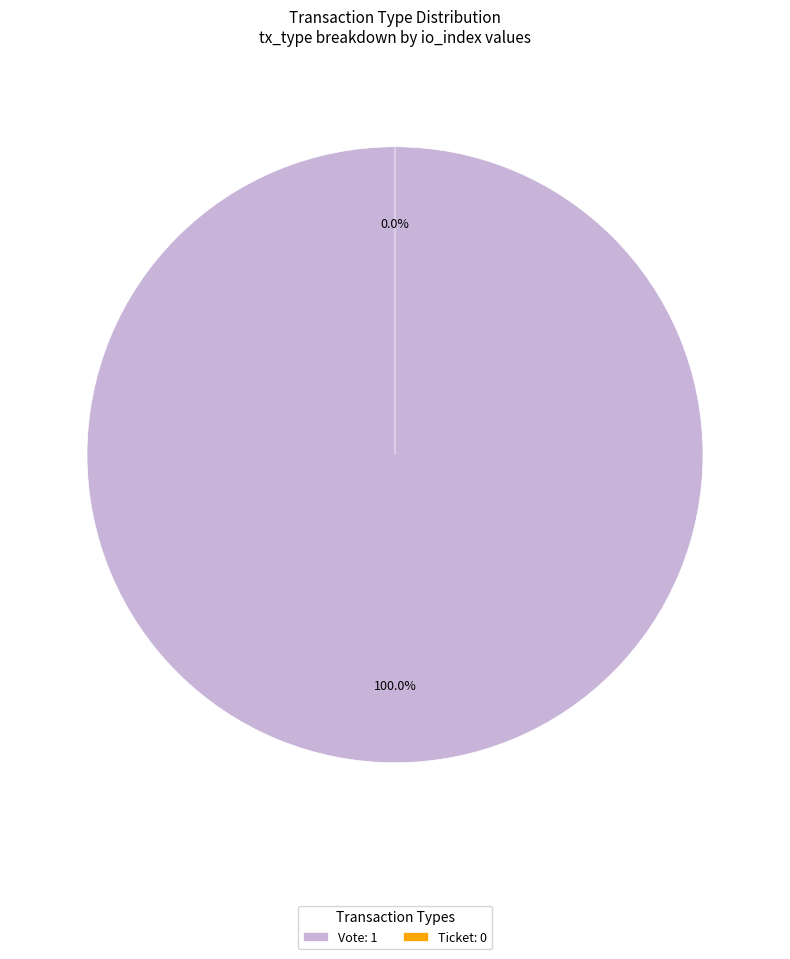

What percentage is the Vote slice, to the nearest percent?

100%